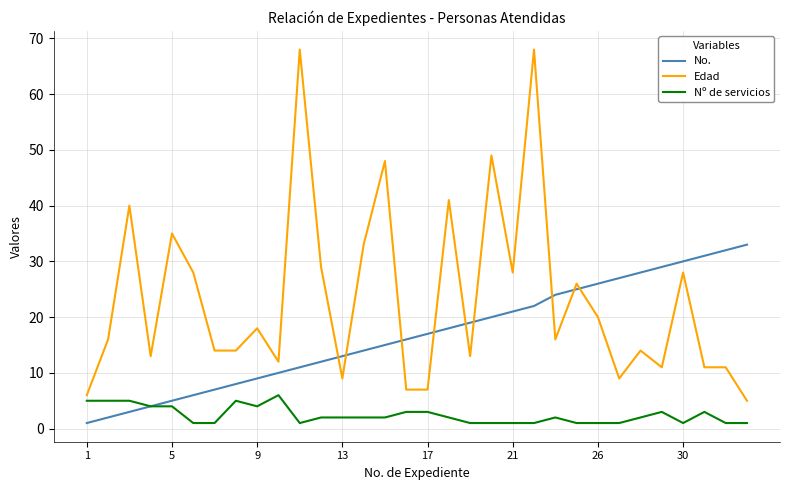

What is the minimum value for Edad?

5